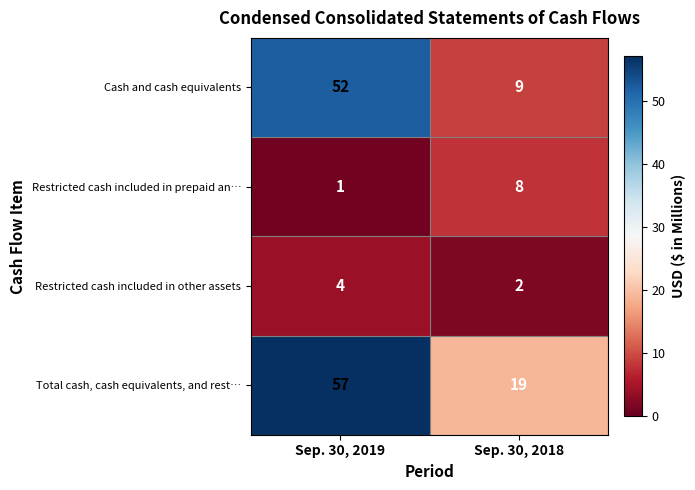

What is the total value across all series at Sep. 30, 2019?

114